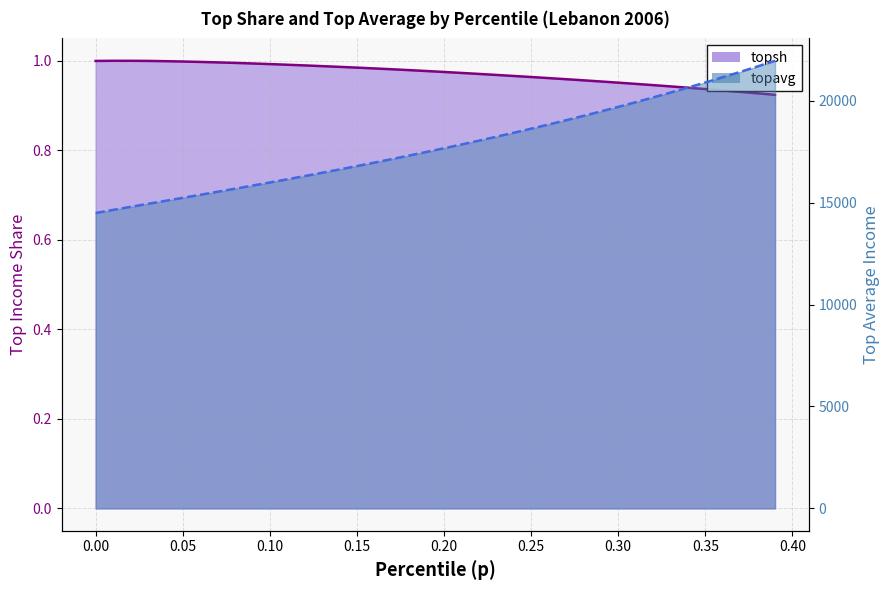

Which series has the largest range (max minus min)?

topavg line